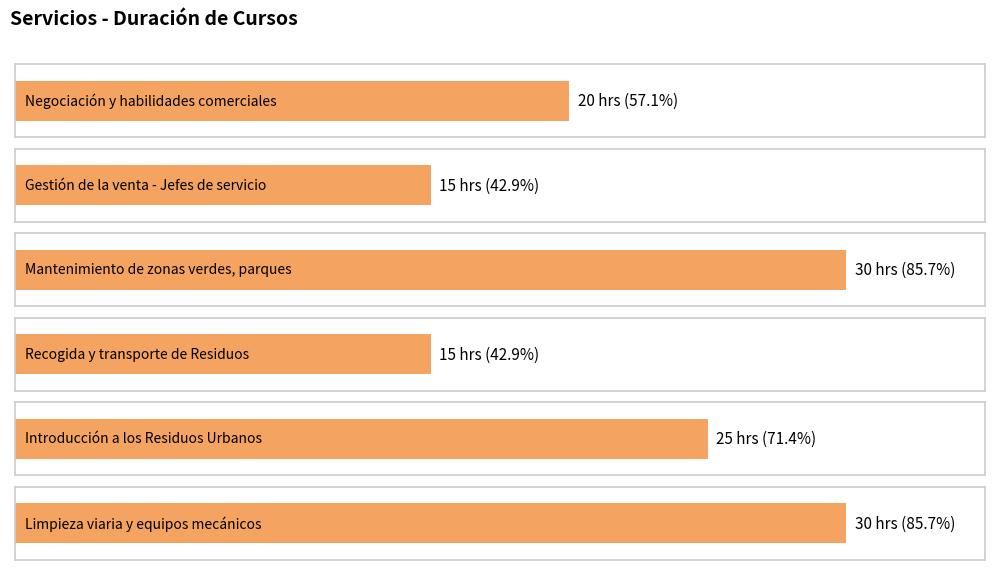

What is the difference between the values at Limpieza viaria y equipos mecánicos and Gestión de la venta - Jefes de servicio?

15